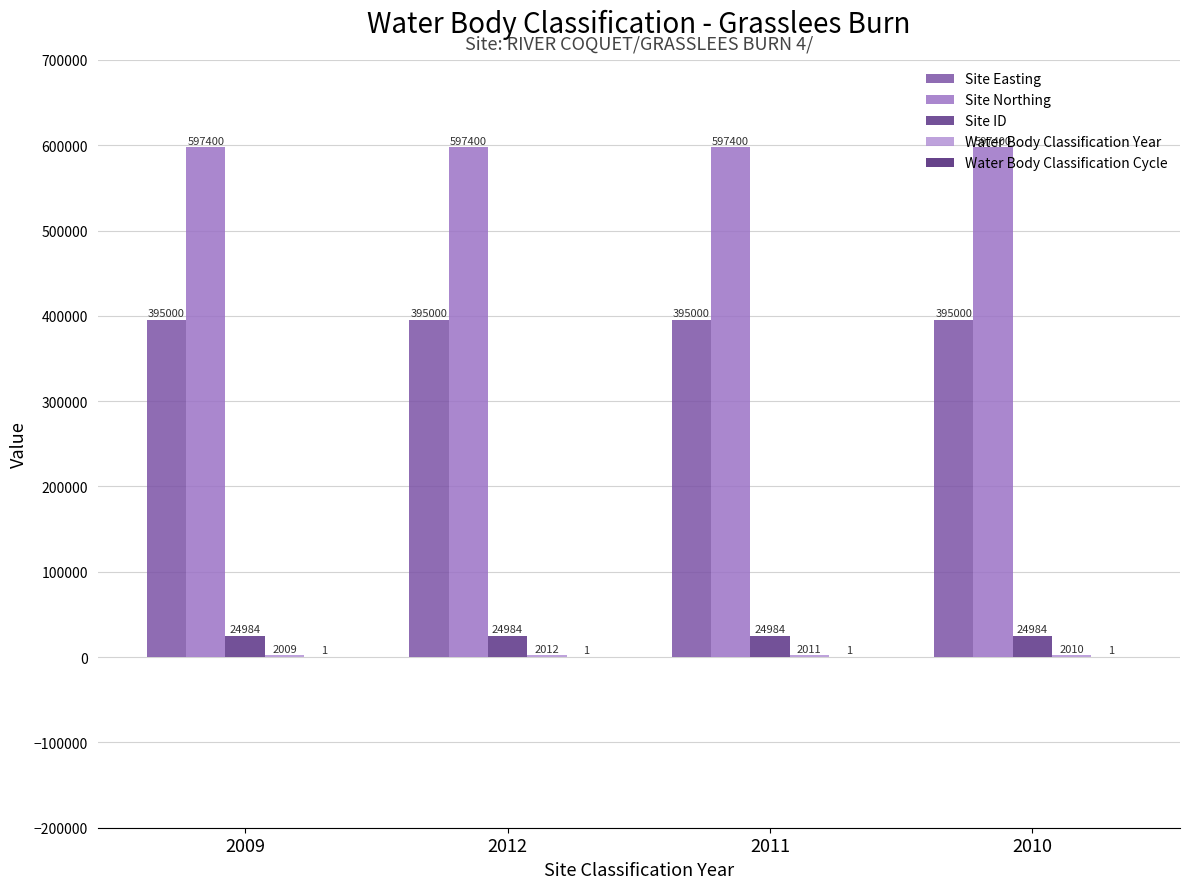

Which series has the widest spread of values?

Water Body Classification Year